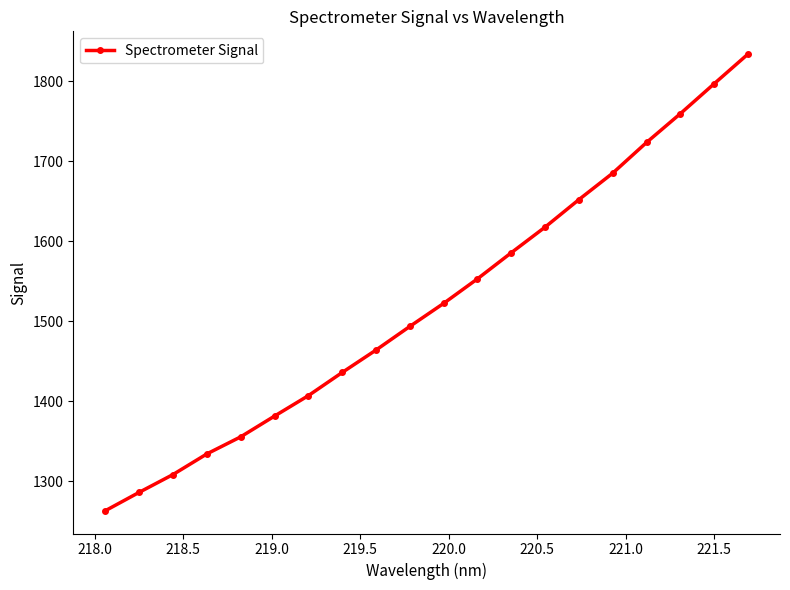

True or false: the data has more than 1 interior local peaks.

False